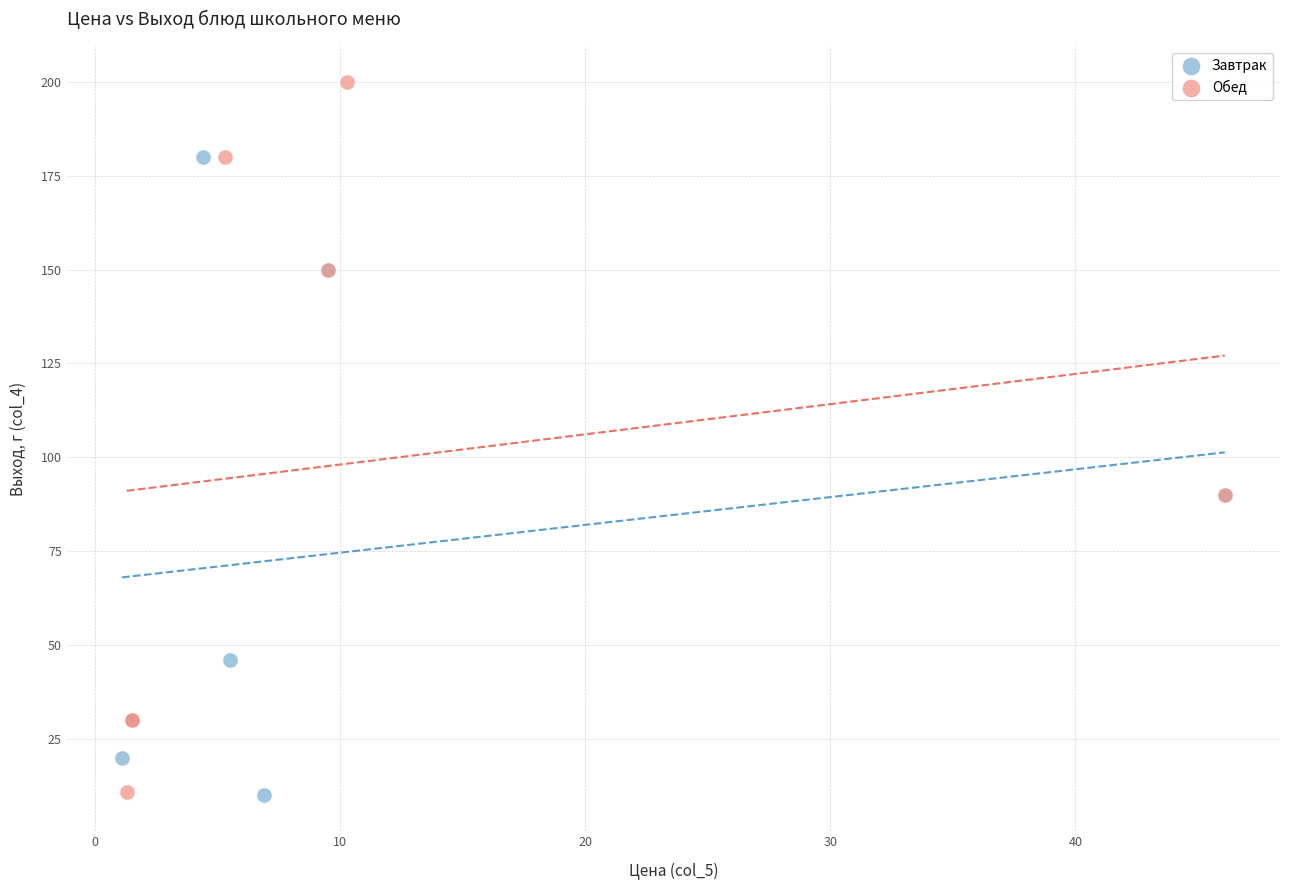

Which series reaches the maximum Y coordinate?

Обед